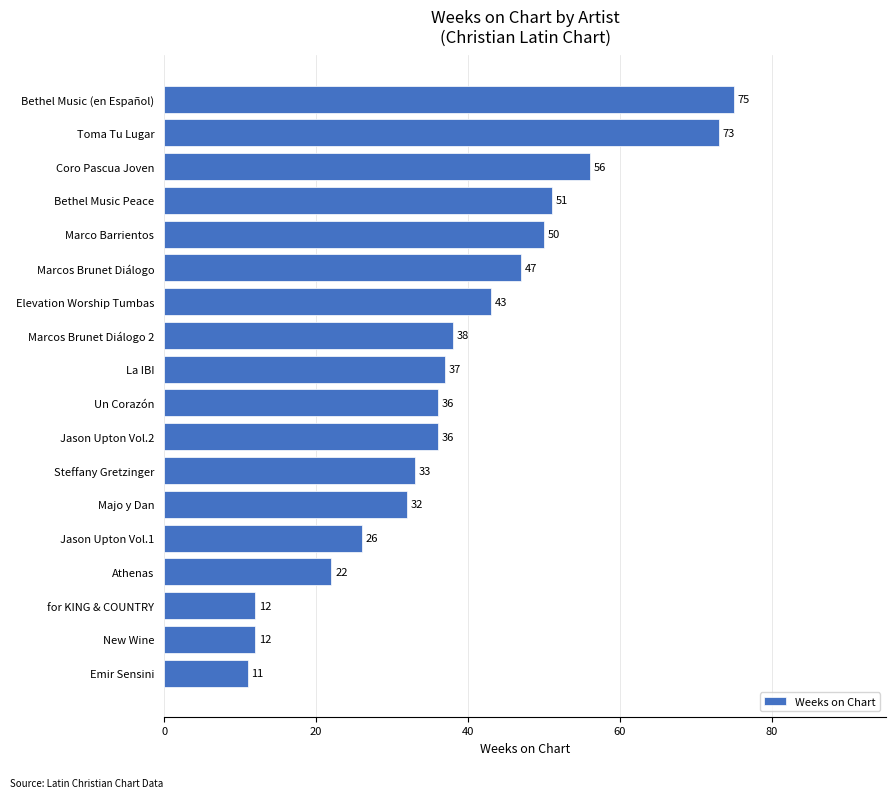

What is the sum of all values?

690